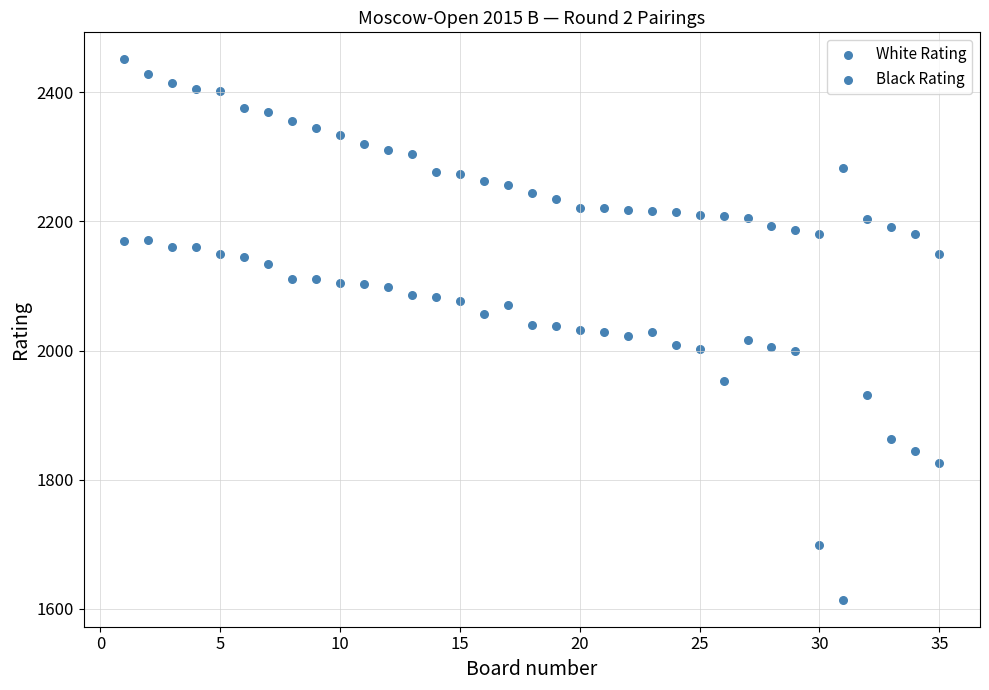

Count the number of points in this scatter plot.

70